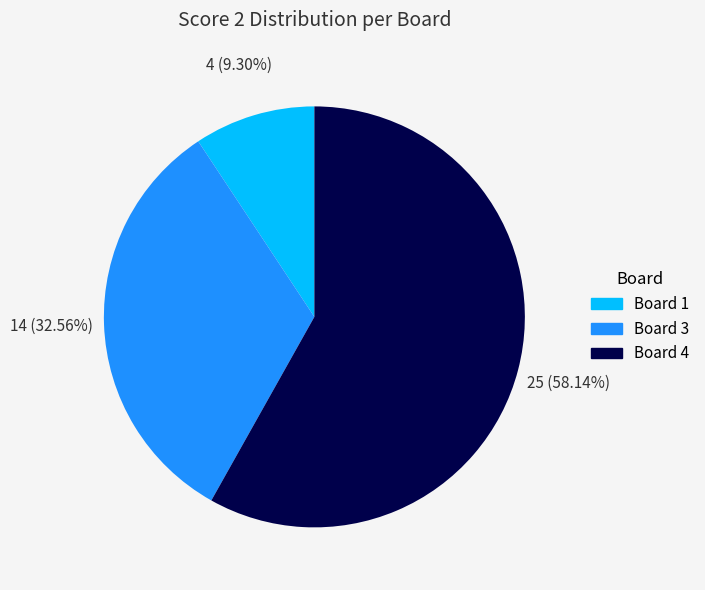

Does any single category account for the majority?

Yes